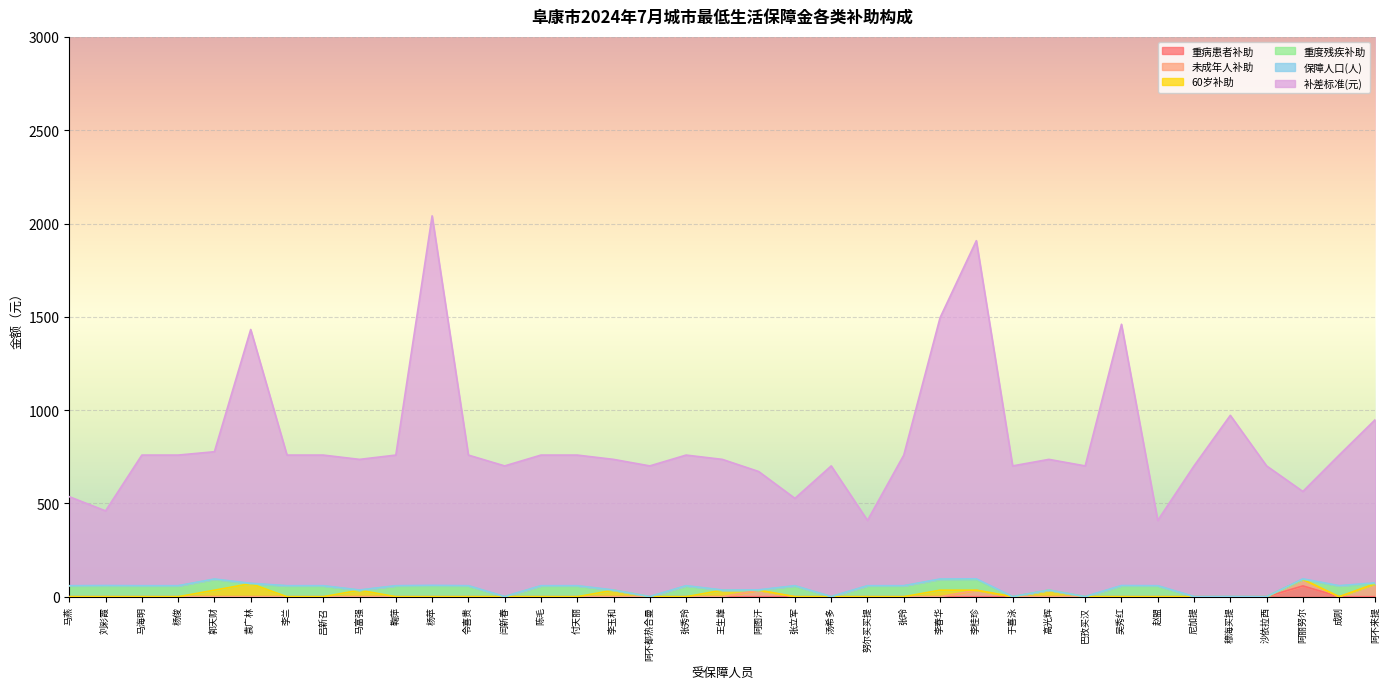

At which category does 补差标准(元) reach its first local peak?

袁广林